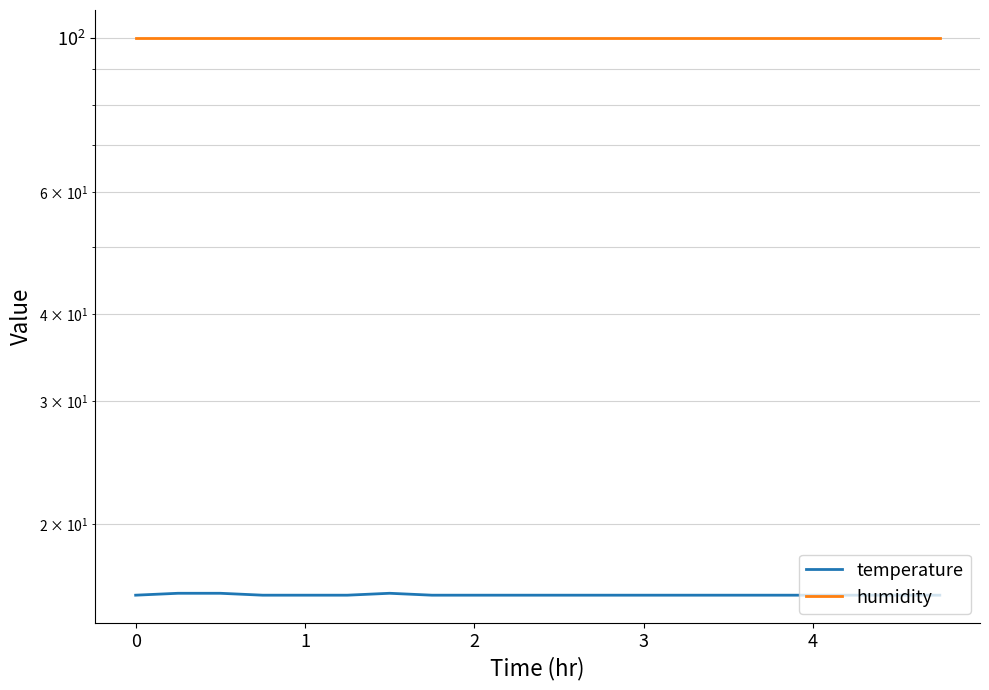

The humidity series shows 36.5 at 17. True or false?

False